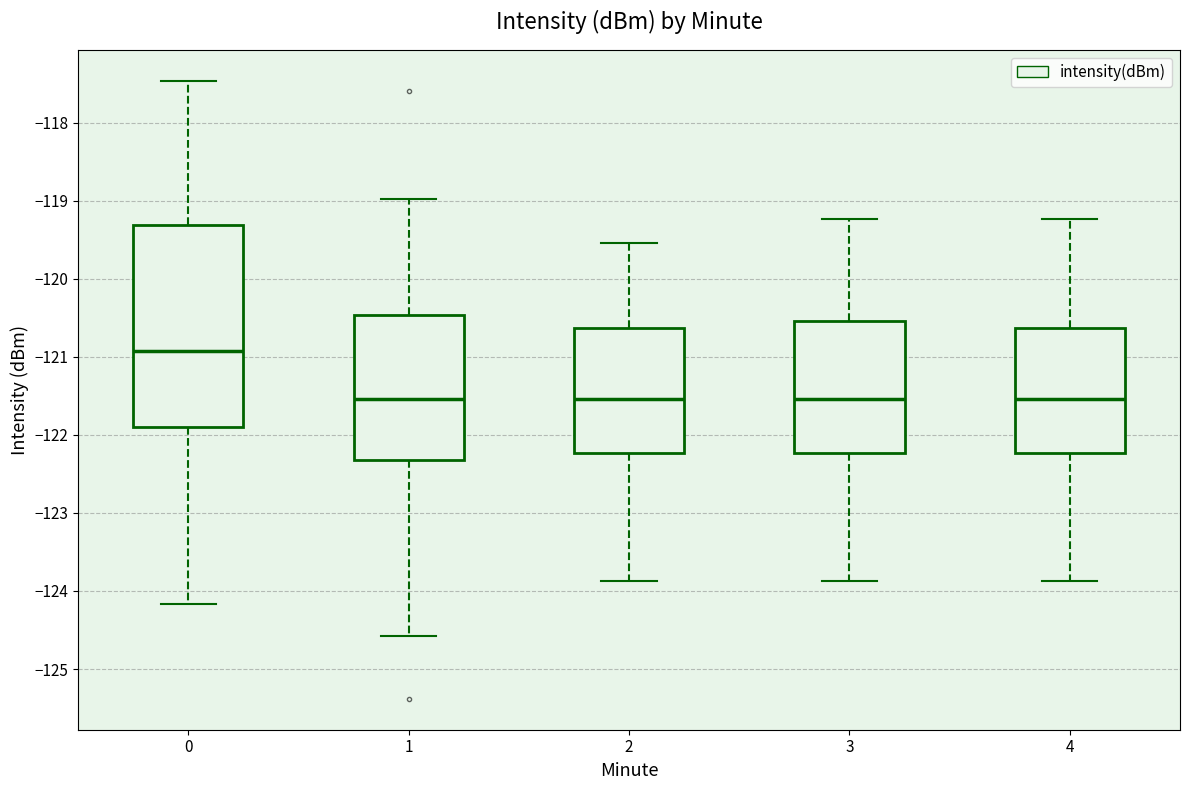

Reading left to right, read every box against the y-axis: the position of its median line, the range the box covers, and the ends of its whiskers. The values are not printed on the chart, so give them approximately, as read against the axis.

0: median -120.9, box -121.9 to -119.3, whiskers -124.2 to -117.5
1: median -121.5, box -122.3 to -120.5, whiskers -124.6 to -119.0
2: median -121.5, box -122.2 to -120.6, whiskers -123.9 to -119.5
3: median -121.5, box -122.2 to -120.5, whiskers -123.9 to -119.2
4: median -121.5, box -122.2 to -120.6, whiskers -123.9 to -119.2